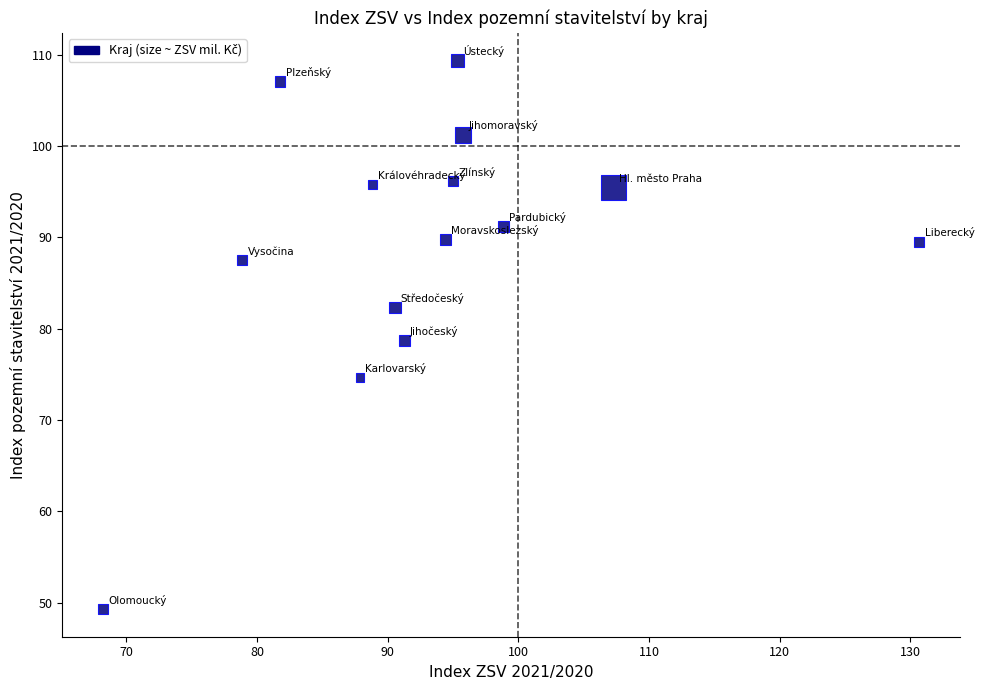

What is the range of X values (max minus min)?

62.5